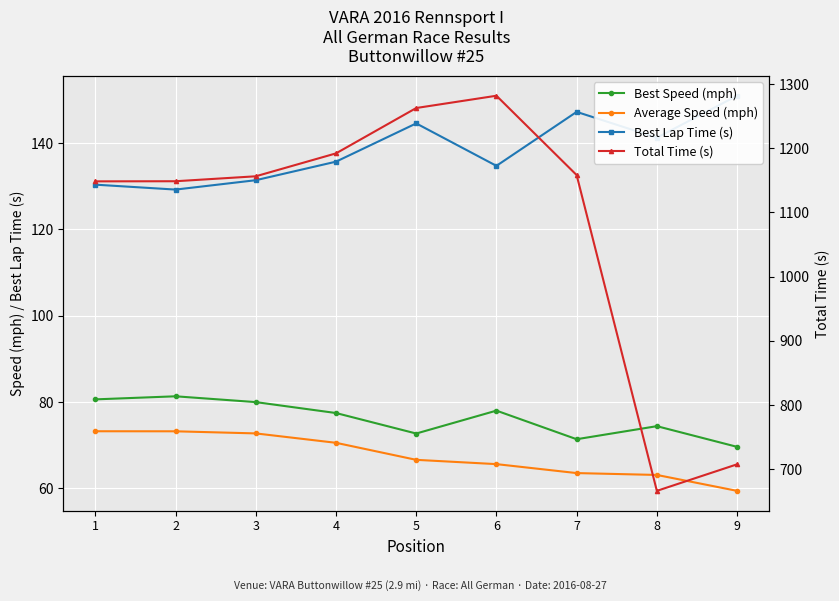

What is the difference between the highest and lowest values at 4?

1121.4